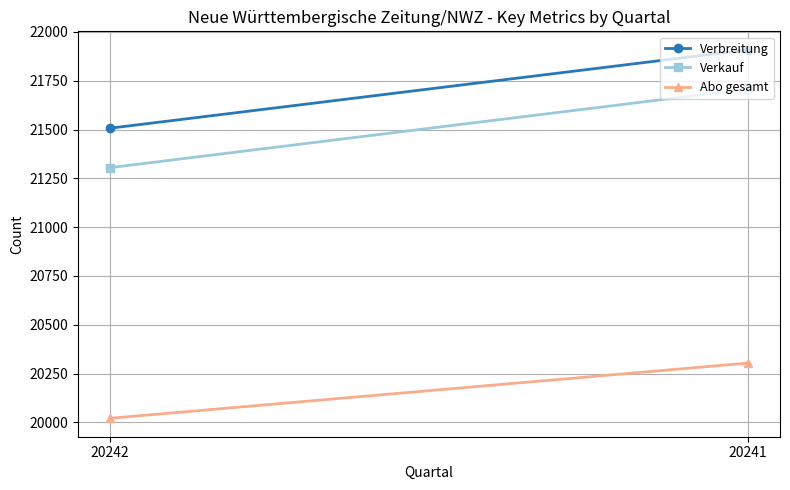

True or false: Verkauf has a value of 21305 at 20242.

True